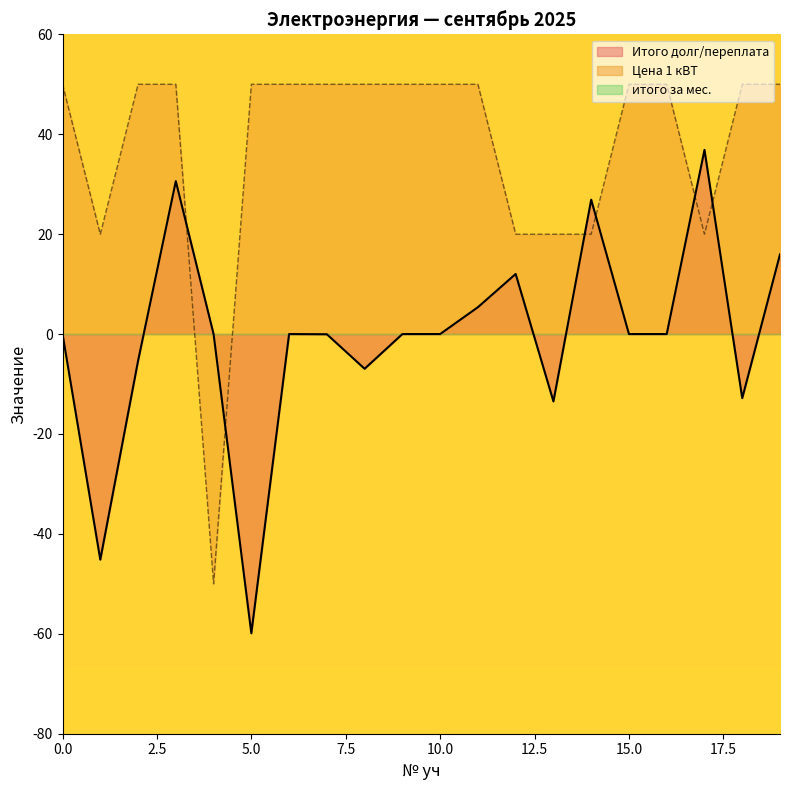

How many times do Итого долг/переплата and Цена 1 кВТ cross each other?

6